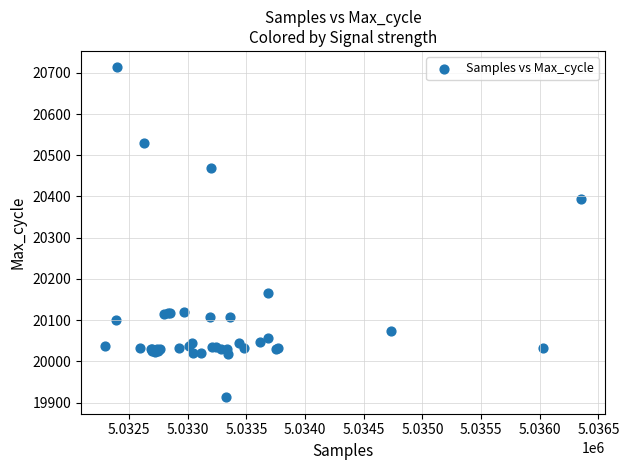

What Y value in the scatter plot is closest to 20313?

20393